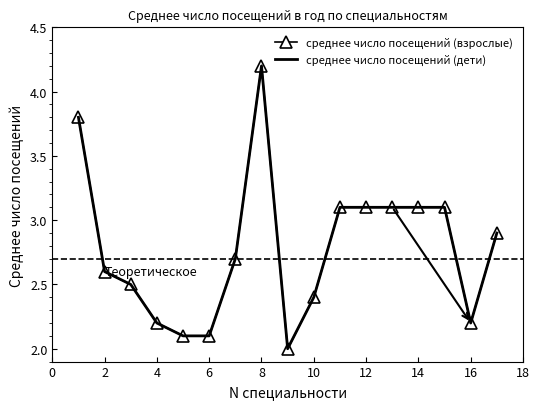

True or false: среднее число посещений (дети) and среднее число посещений (взрослые) cross at least once.

False